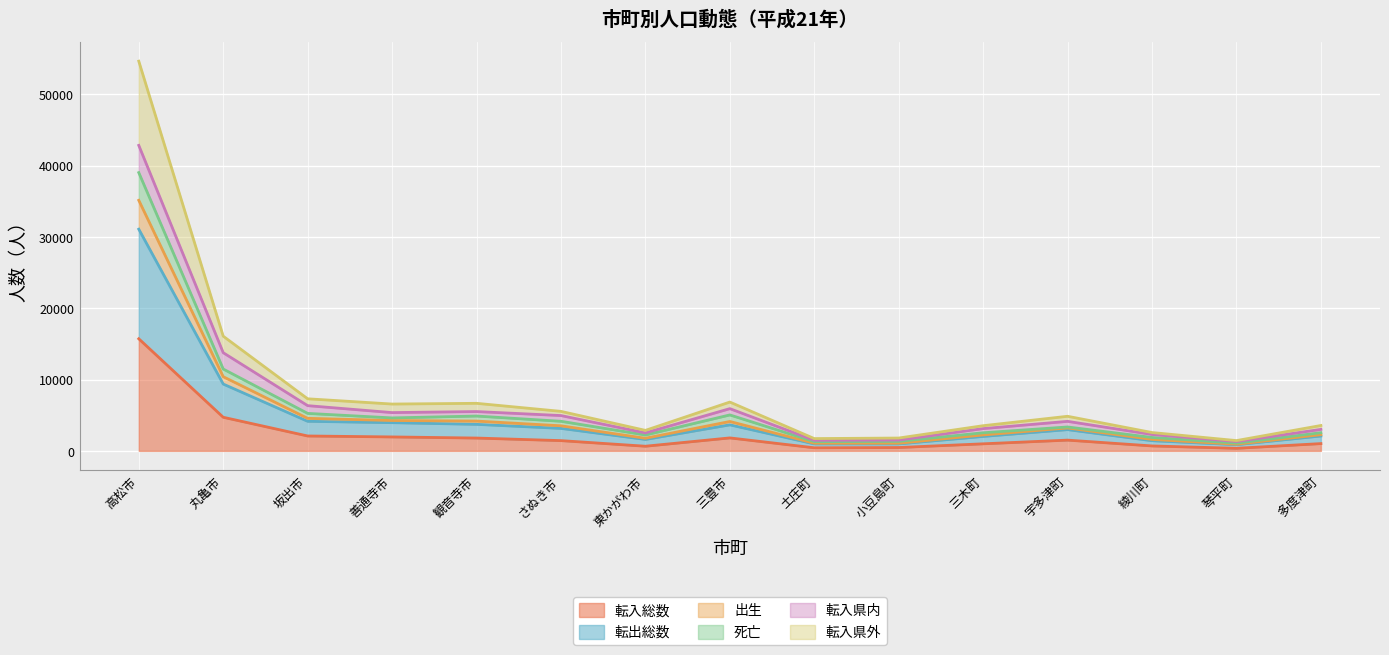

Where is 転入県外 nearest to the value 18037?

丸亀市